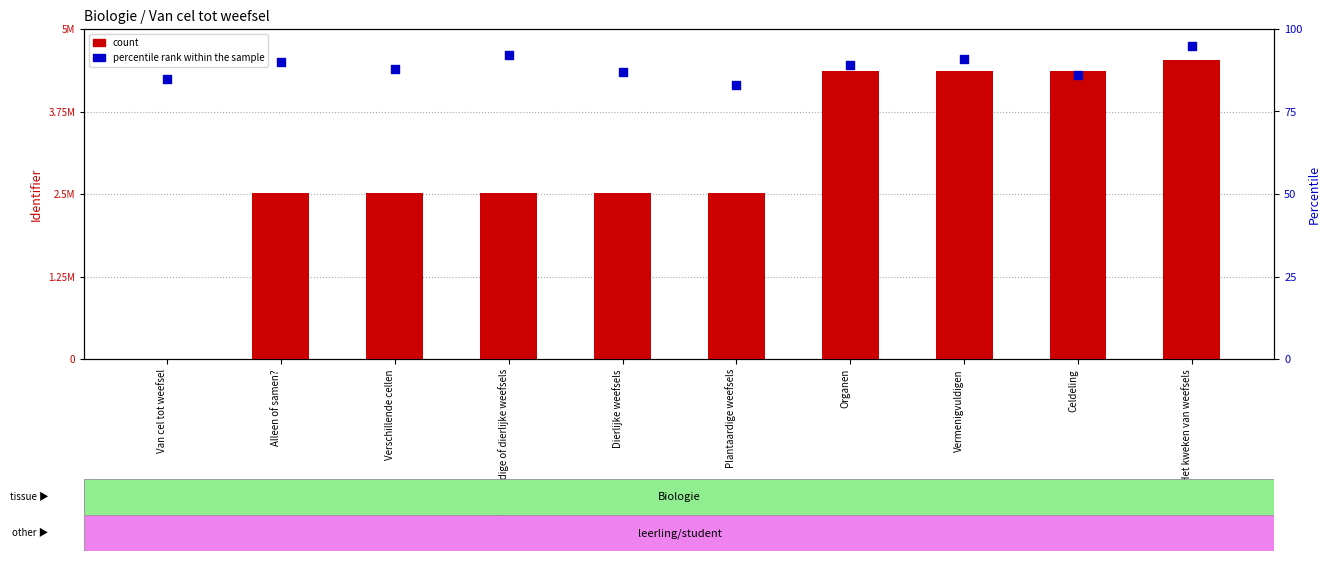

At which category is the sum across all series the highest?

Video: Het kweken van weefsels